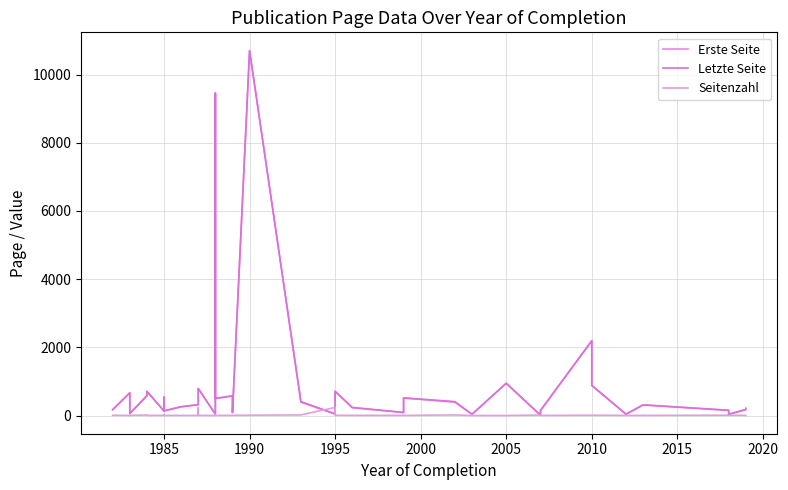

What are all the series names shown in the legend?

Erste Seite, Letzte Seite, Seitenzahl